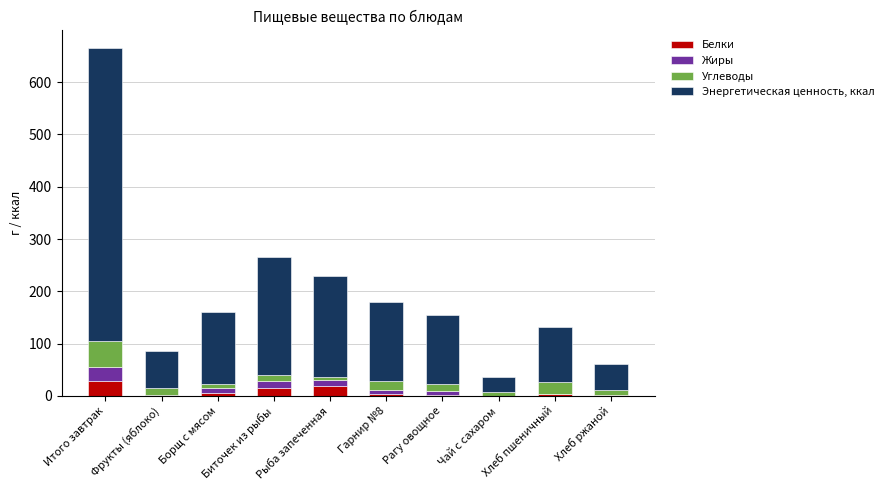

How many data points in Белки are above 3?

6